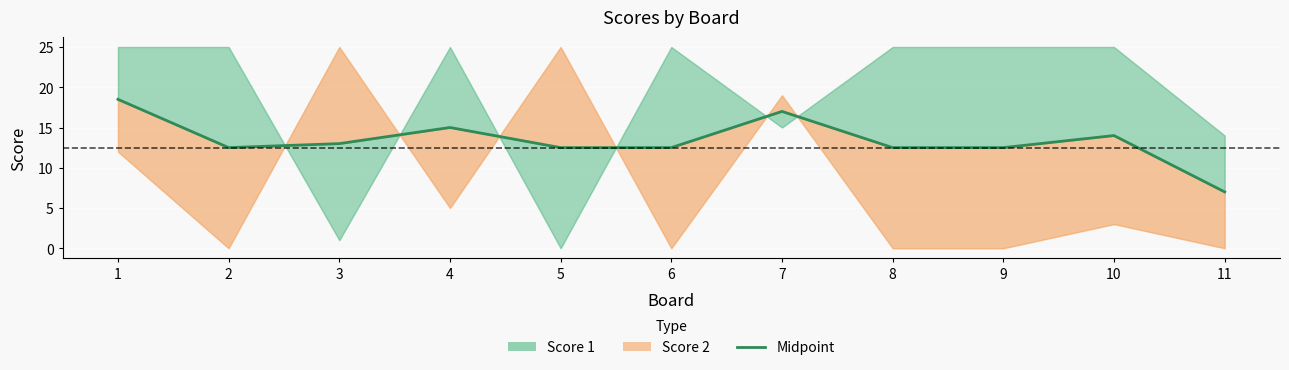

List the labels in order of value, largest first.

1, 7, 4, 10, 3, 2, 5, 6, 8, 9, 11